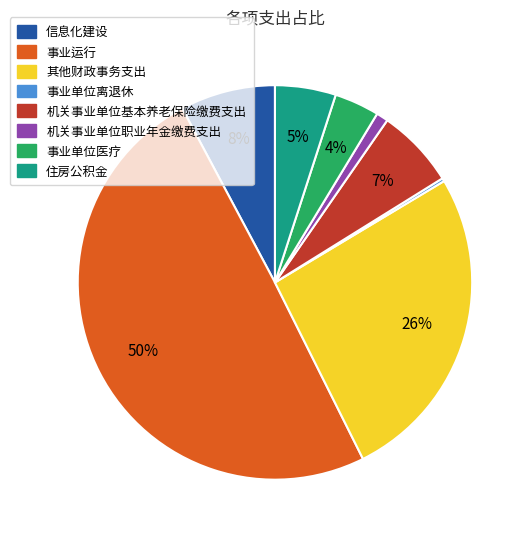

Does 机关事业单位基本养老保险缴费支出 represent more than half of the total?

No